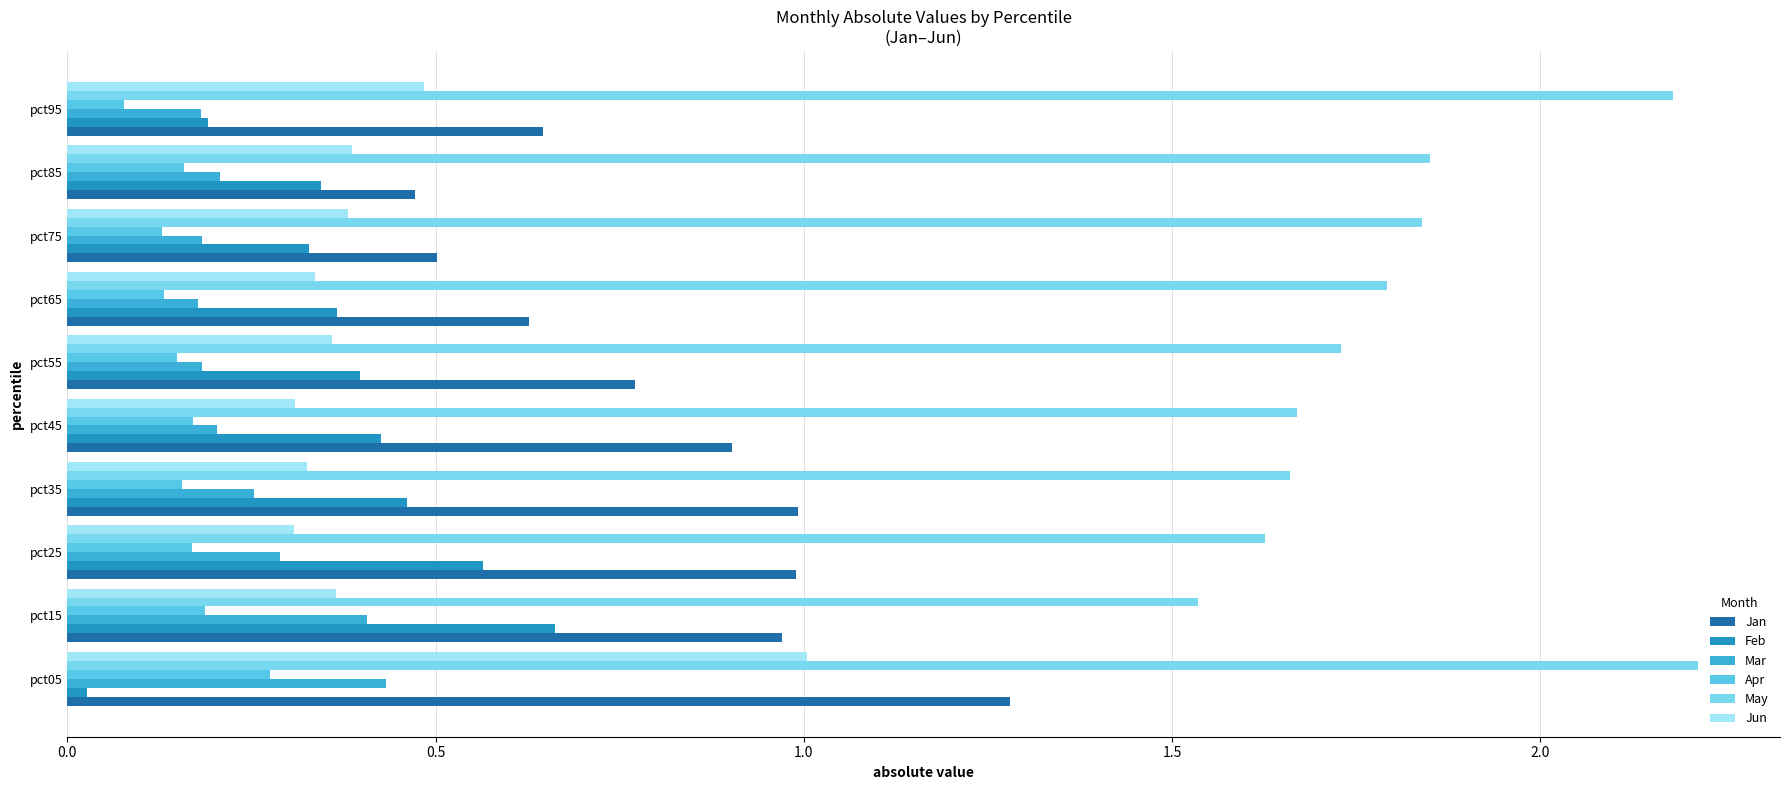

Which series has the largest range (max minus min)?

Jan